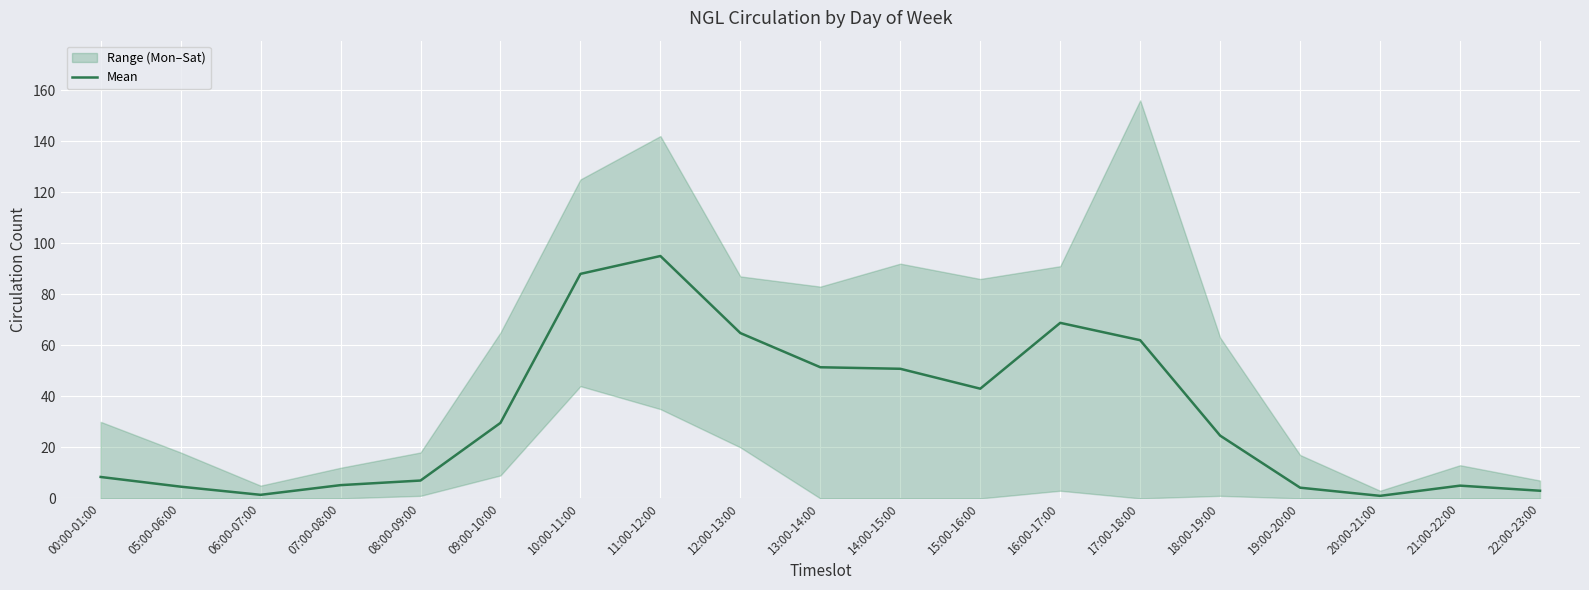

What is the minimum value shown in the chart?

1.0